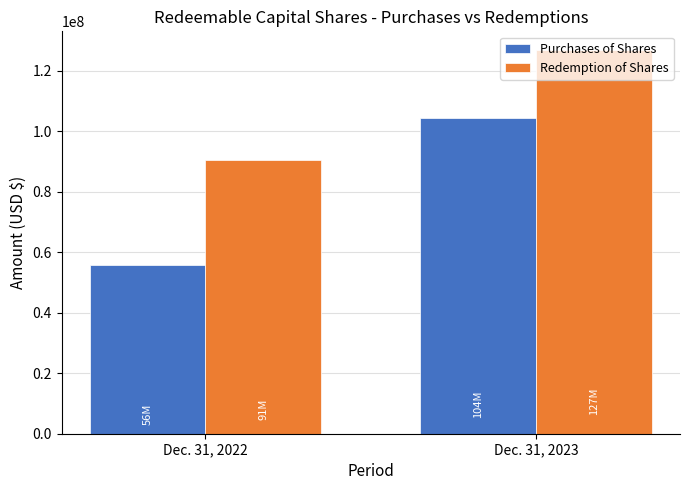

Which category has the lowest value in the Purchases of Shares series?

Dec. 31, 2022